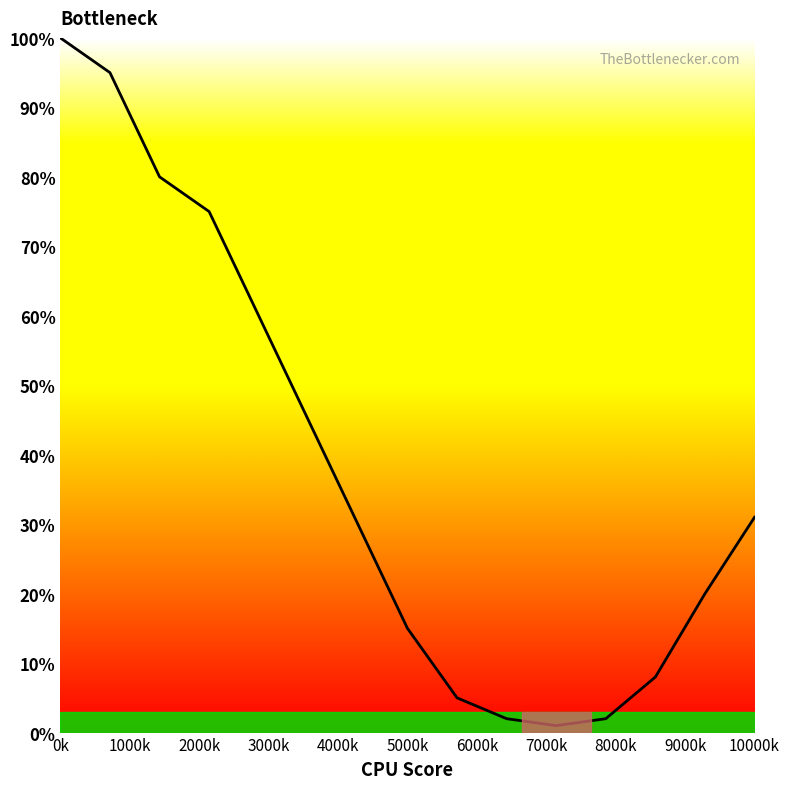

Reading right to left, what are all the values shown in this chart?

31	20	8	2	1	2	5	15	30	45	60	75	80	95	100